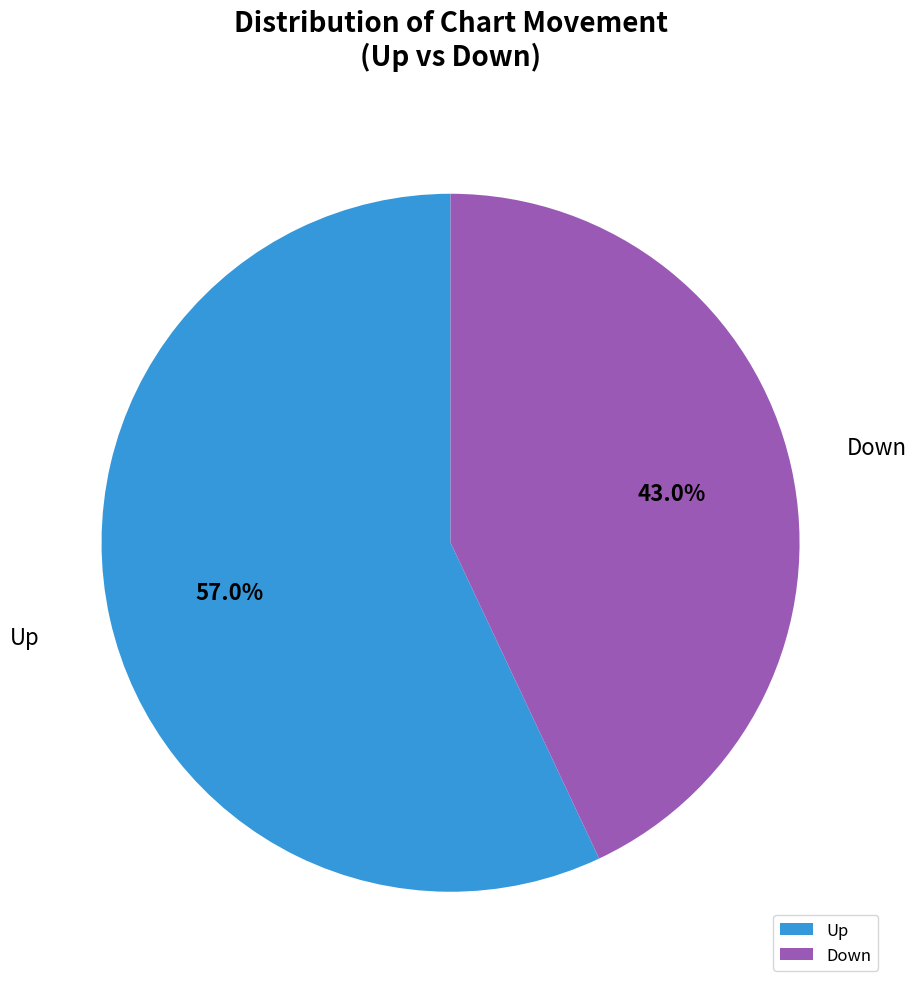

Which category has the biggest portion of the pie?

Up